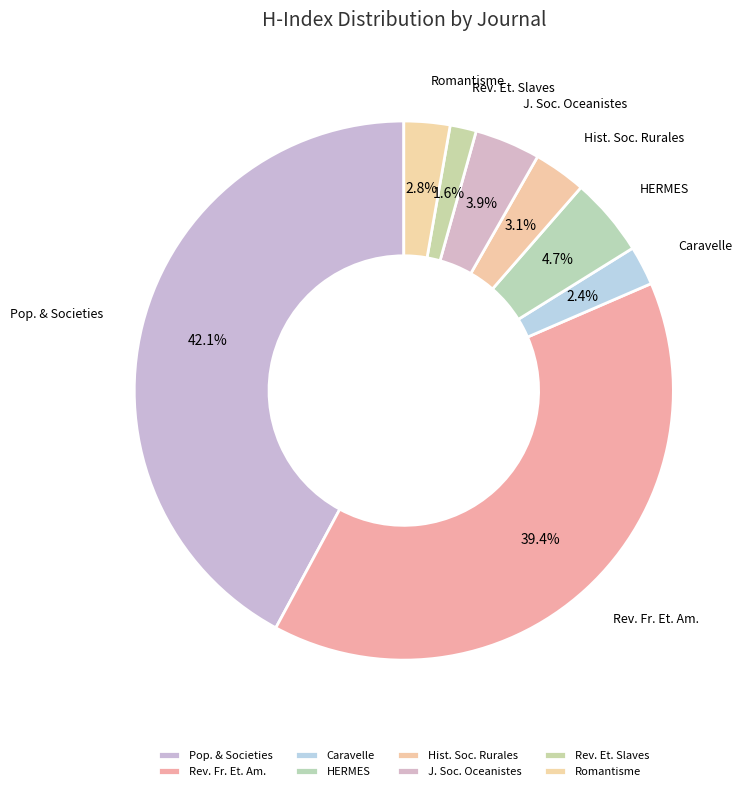

Which category has the biggest portion of the pie?

Pop. & Societies